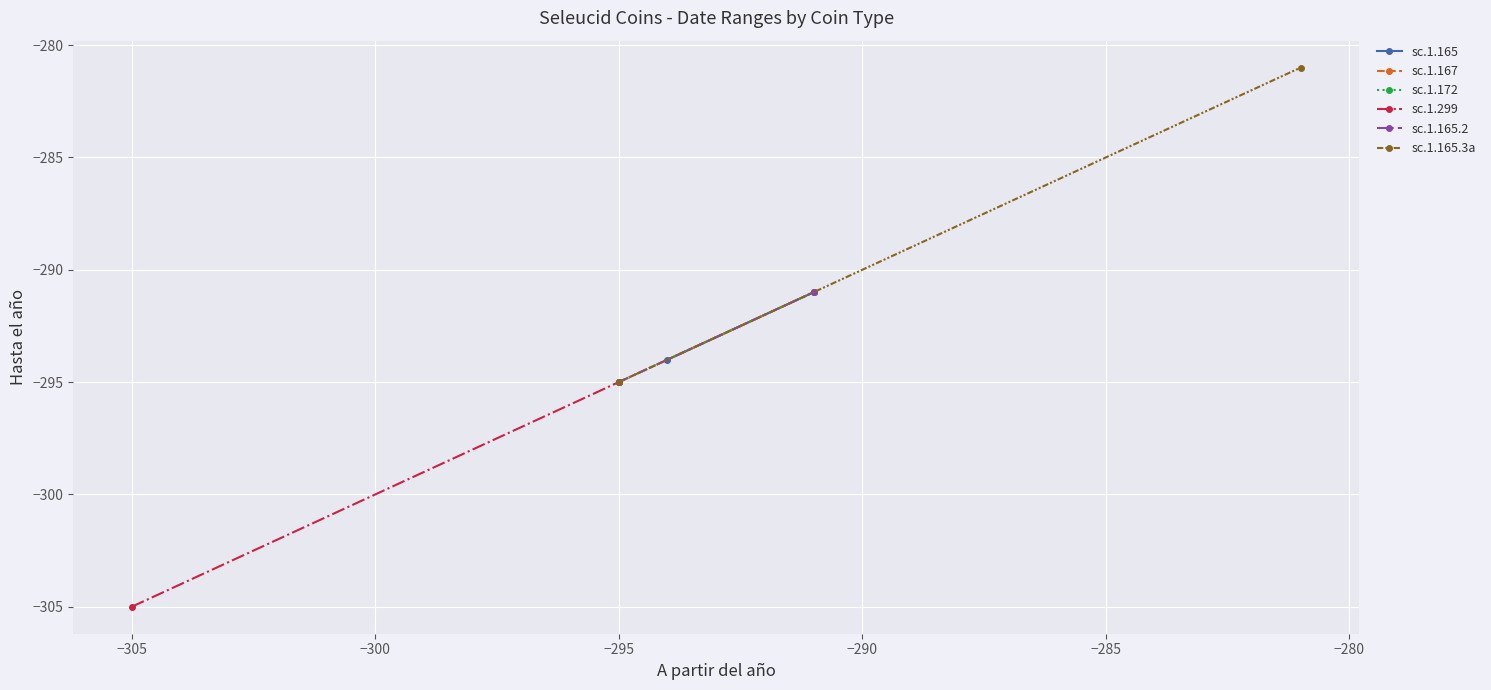

What is the greatest value displayed?

-281